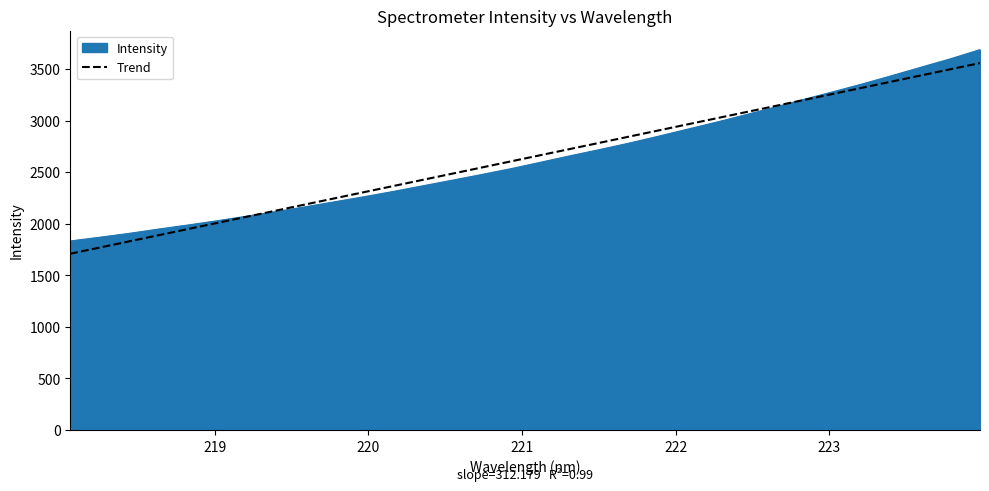

Which series has the widest spread of values?

Intensity